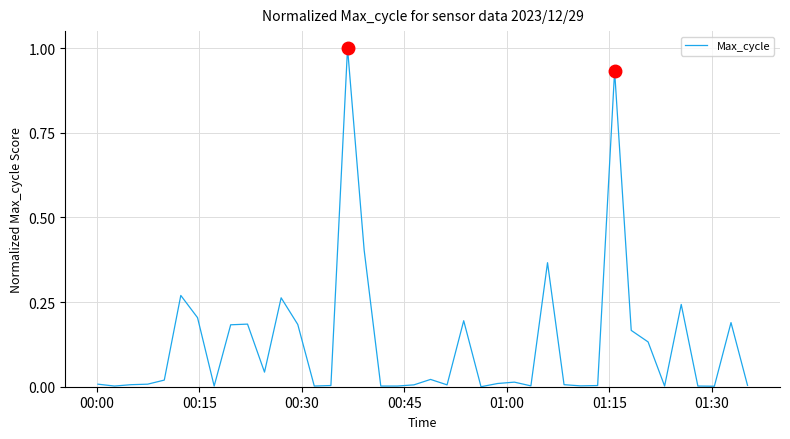

What is the difference between the maximum and minimum values?

1.0